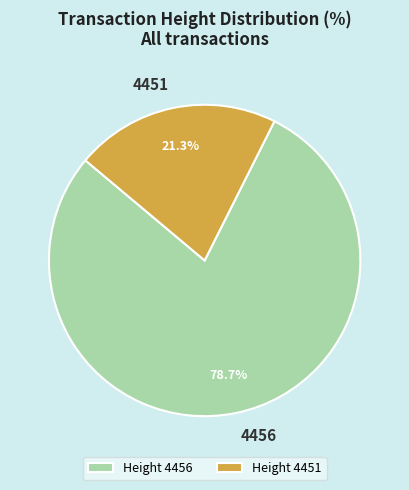

What is the largest slice in the pie chart?

4456